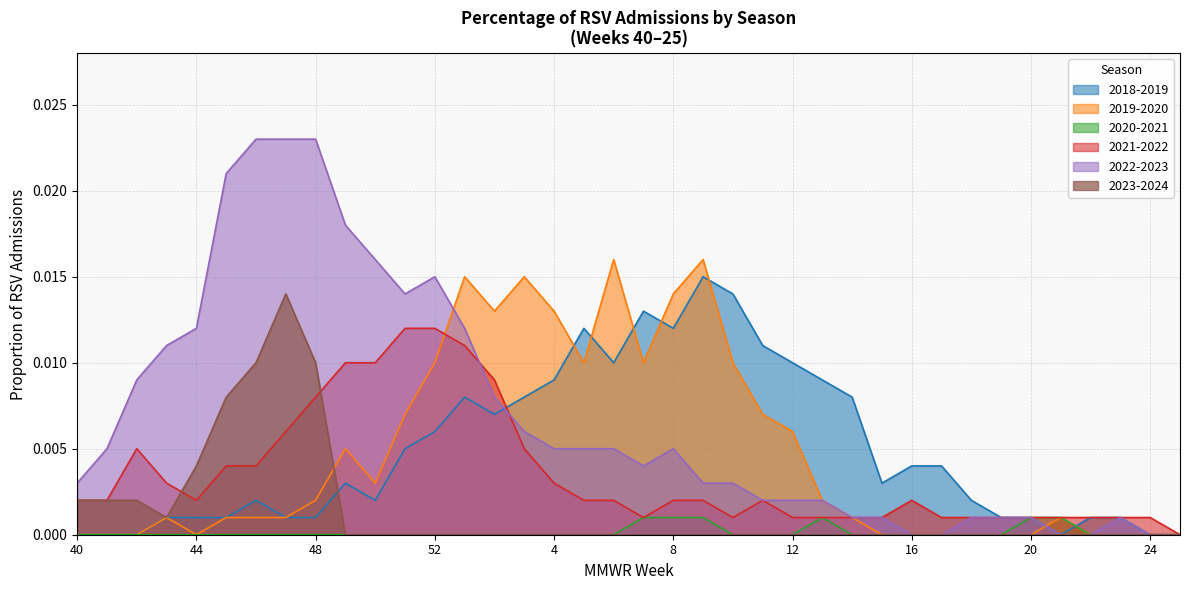

Which series has the largest range (max minus min)?

2022-2023